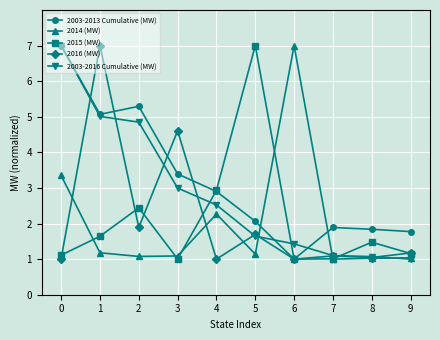

Between 3 and 8, which series saw the biggest shift?

2016 (MW)